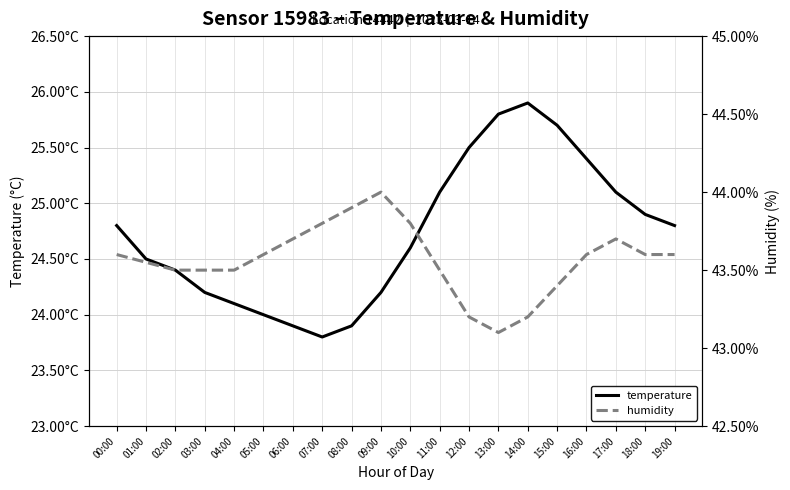

Reading left to right, list all the values displayed in this chart.

temperature: 24.8	24.5	24.4	24.2	24.1	24.0	23.9	23.8	23.9	24.2	24.6	25.1	25.5	25.8	25.9	25.7	25.4	25.1	24.9	24.8
humidity: 43.6	43.5	43.5	43.5	43.5	43.6	43.7	43.8	43.9	44.0	43.8	43.5	43.2	43.1	43.2	43.4	43.6	43.7	43.6	43.6